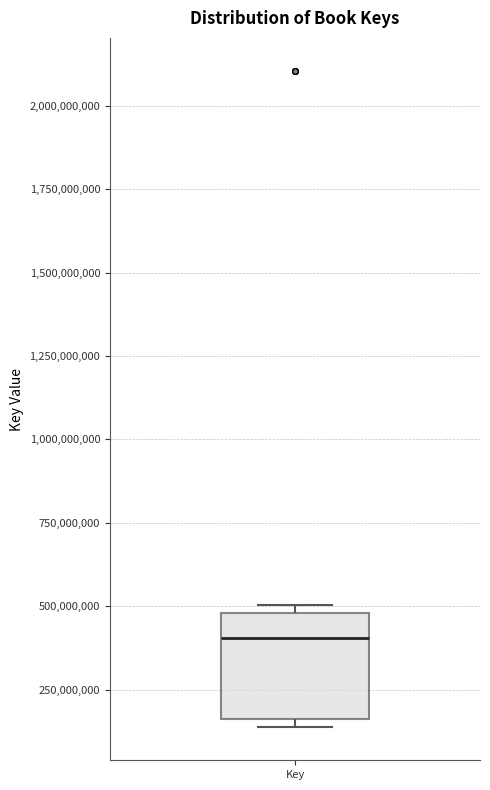

Where does the median line of the box for Key sit on the y-axis? The values are not printed on the chart, so give them approximately, as read against the axis.

400000000